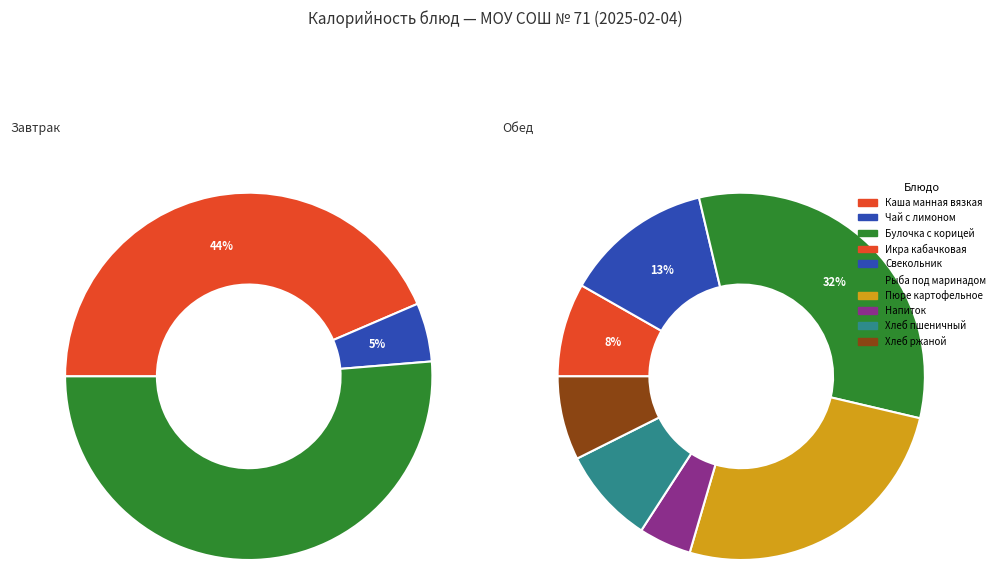

Rank the categories by value from lowest to highest.

Чай с лимоном и сахаром, Напиток с черной смородиной, Хлеб ржаной, Икра кабачковая, Хлеб пшеничный, Свекольник, Пюре картофельное, Рыба под маринадом, Каша манная вязкая, Булочка с корицей